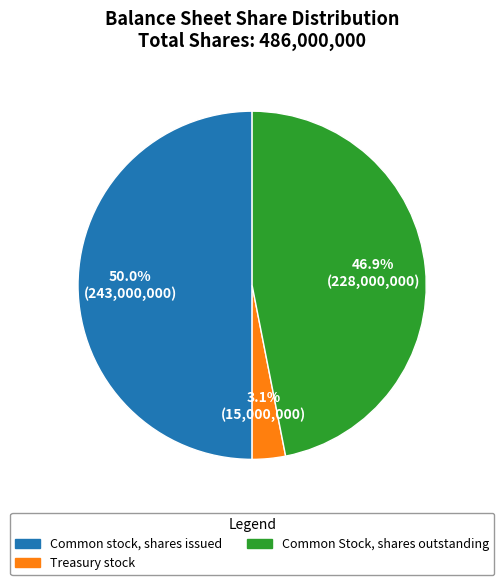

What portion of the pie excludes Treasury stock?

96.9%